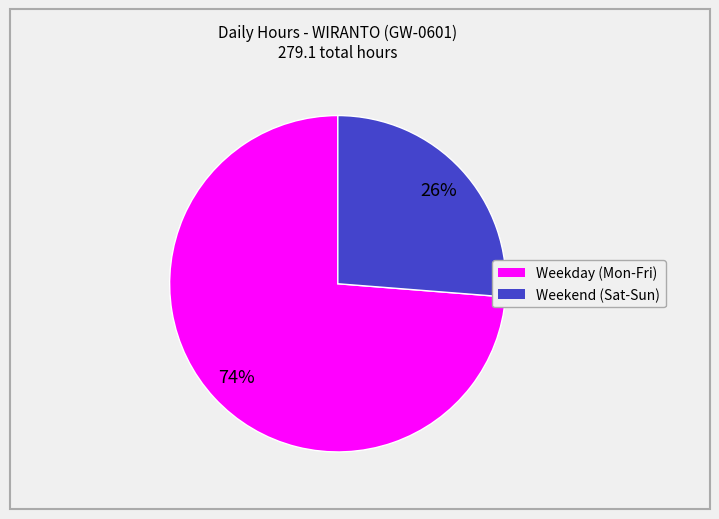

To the nearest percent, what is the average slice percentage?

50%